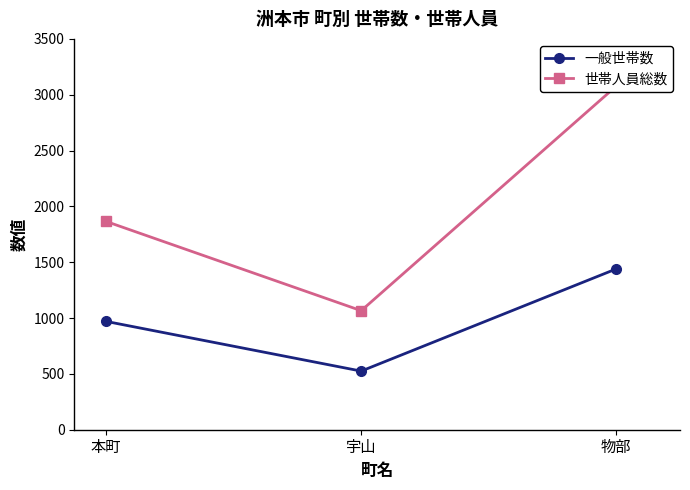

Reading left to right, extract all data points from this chart.

一般世帯数: 本町=970	宇山=525	物部=1440
世帯人員総数: 本町=1865	宇山=1066	物部=3077